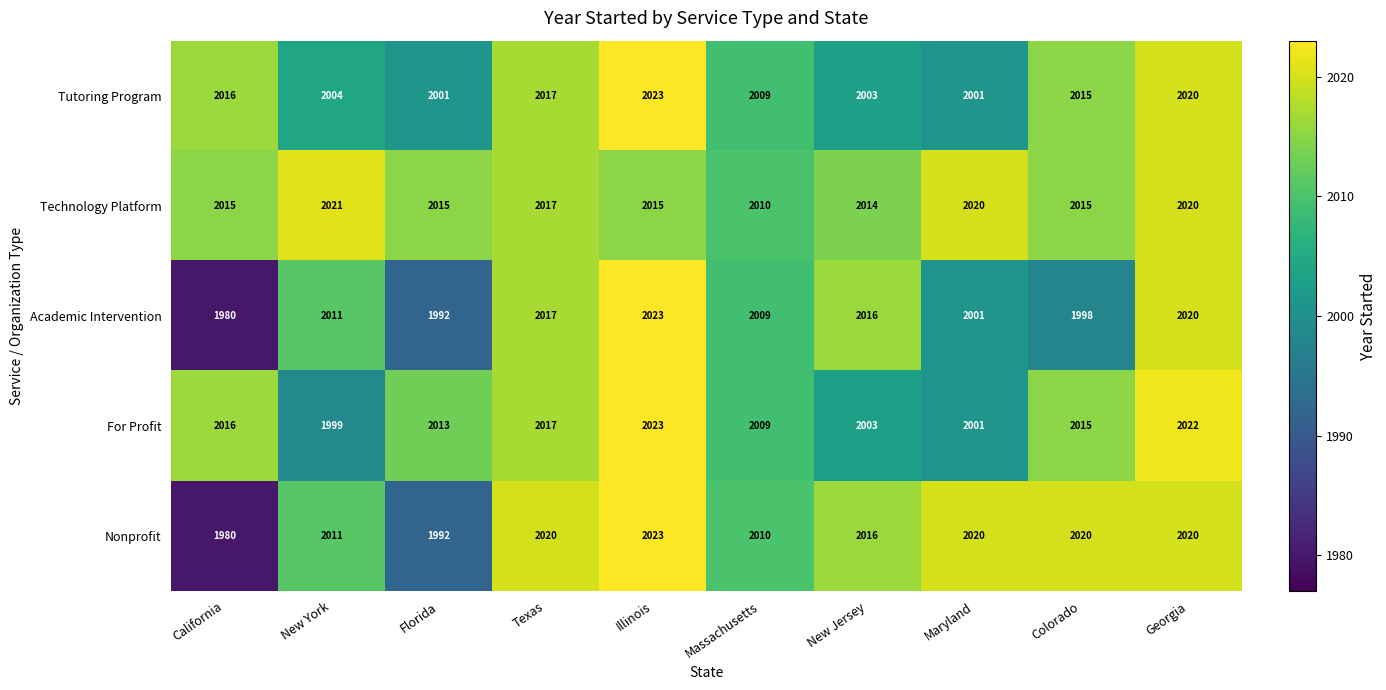

The Technology Platform series shows 3416 at Colorado. True or false?

False